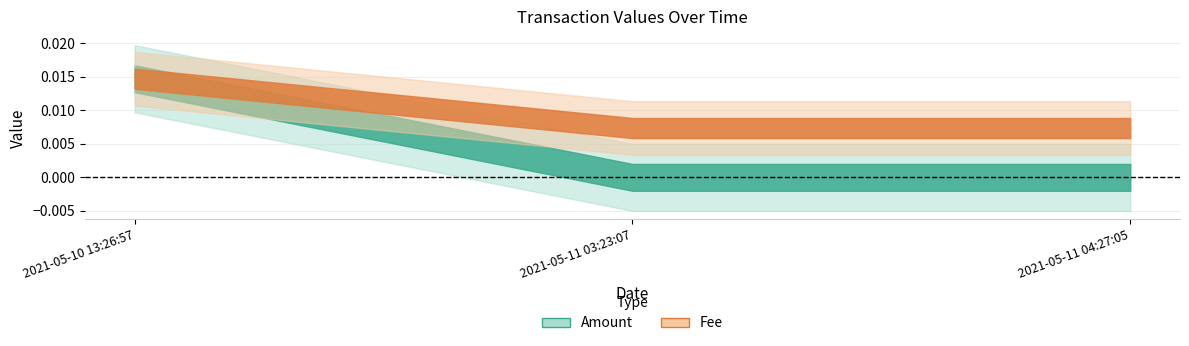

Count the Fee values in the range 0 to 1.

3